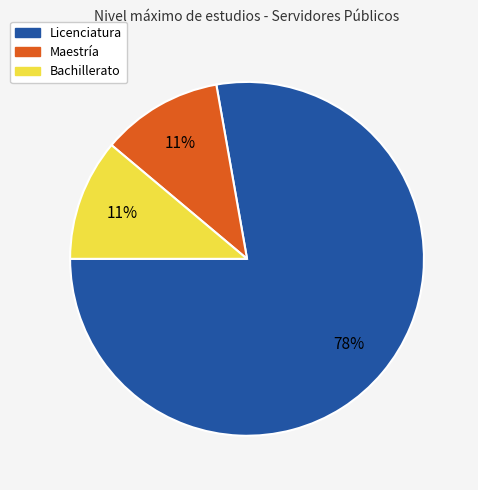

Is there a majority slice in this chart?

Yes